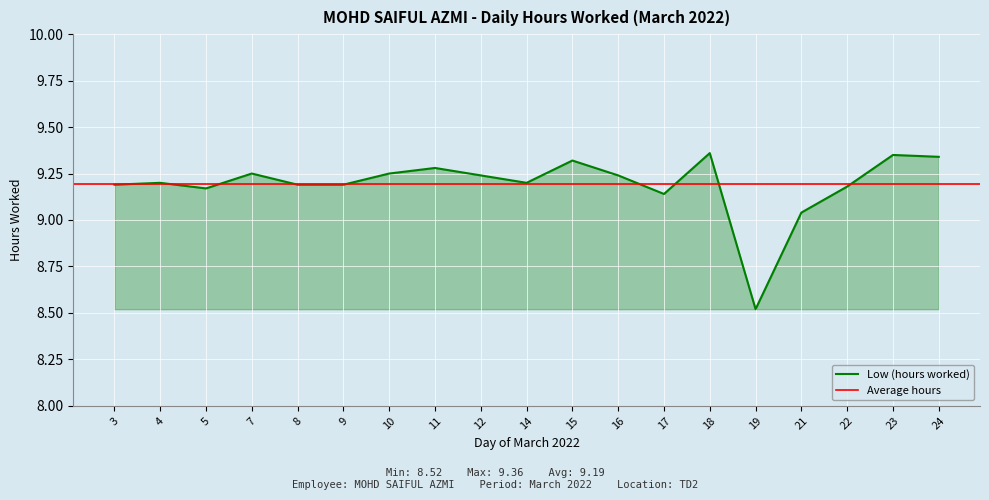

Is it true that the value at 24 is 15.2?

False